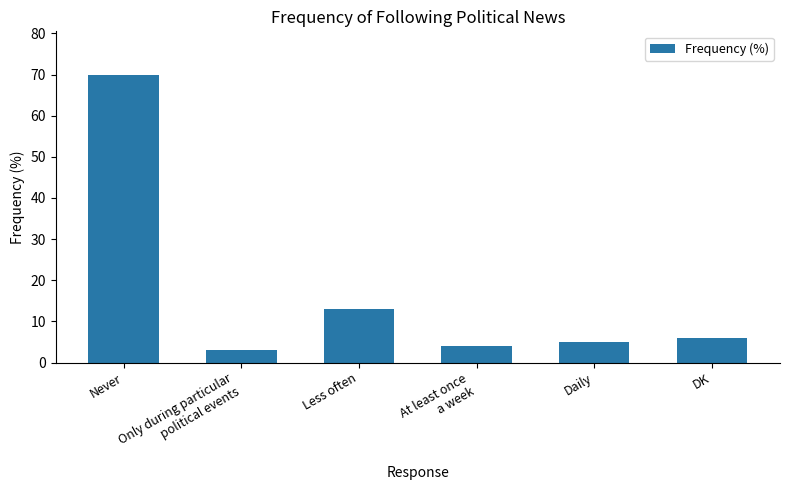

The value at Only during particular
political events is 3. True or false?

True